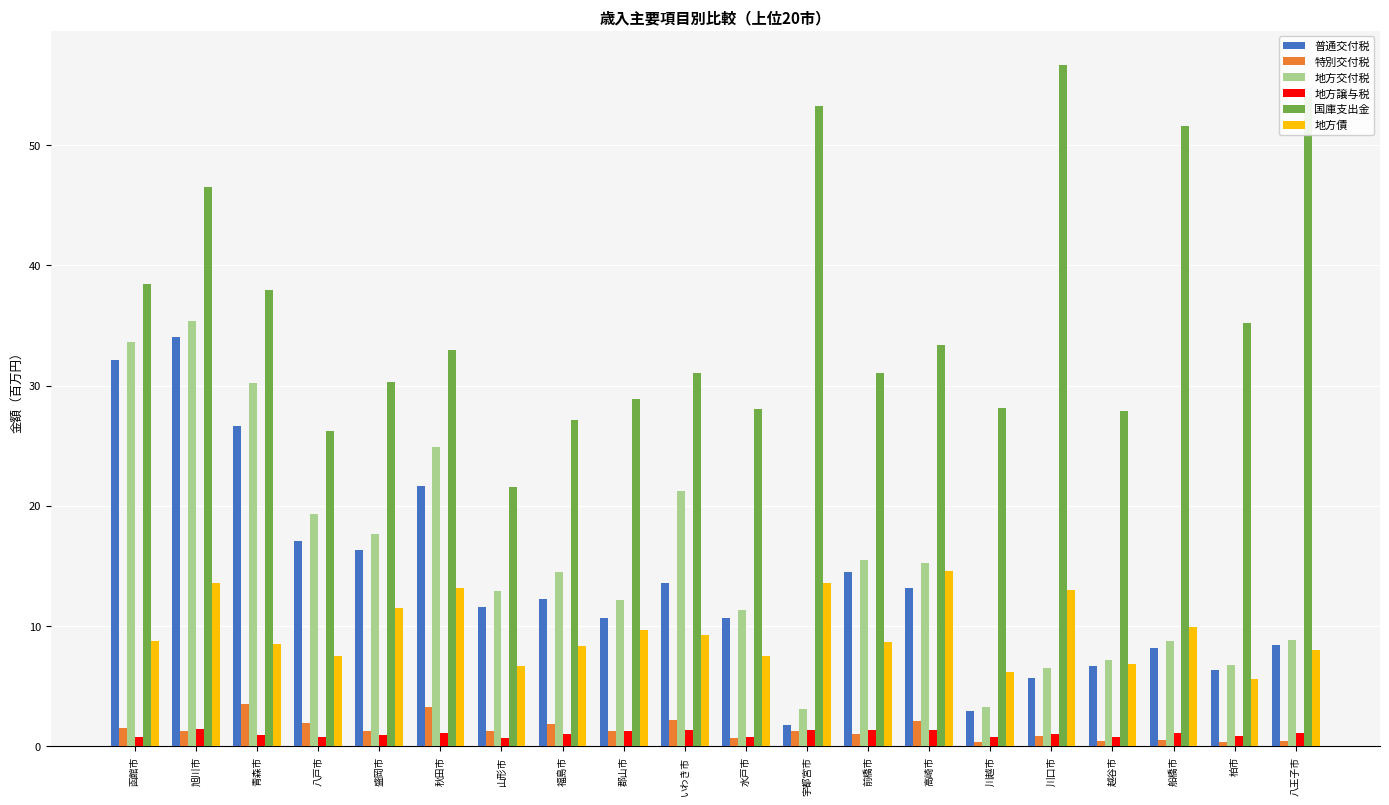

The value of 普通交付税 at 宇都宮市 is 1.7. True or false?

True